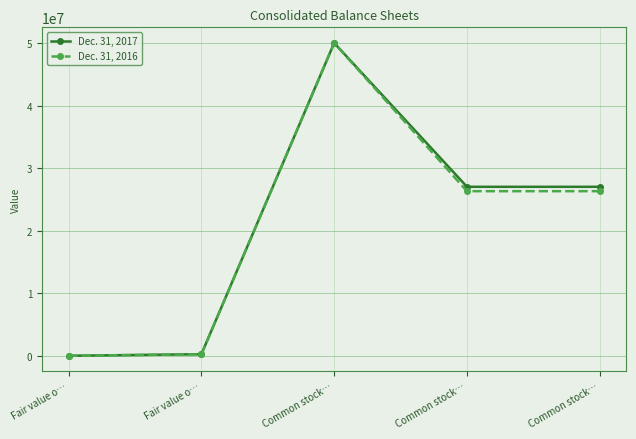

What are all the series names shown in the legend?

Dec. 31, 2017, Dec. 31, 2016